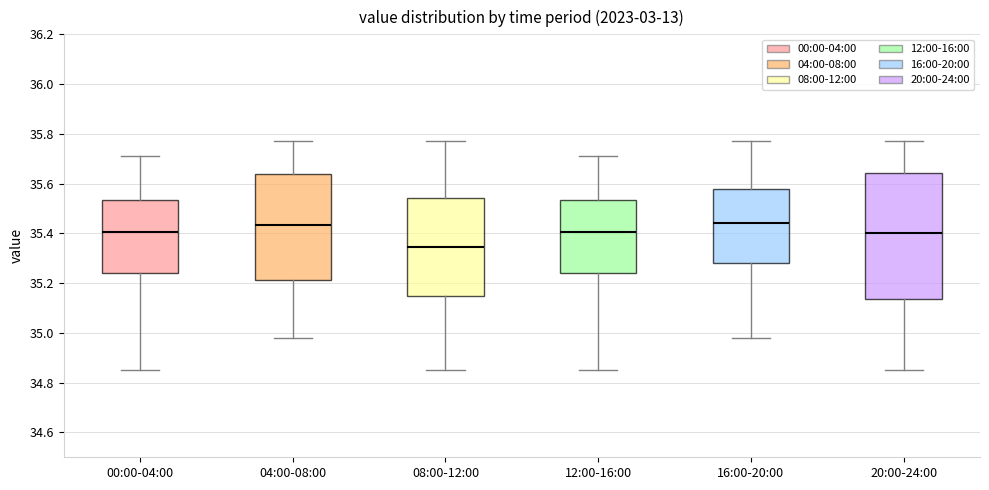

Reading left to right, read every box against the y-axis: the position of its median line, the range the box covers, and the ends of its whiskers. The values are not printed on the chart, so give them approximately, as read against the axis.

00:00-04:00: median 35.40, box 35.24 to 35.54, whiskers 34.86 to 35.72
04:00-08:00: median 35.44, box 35.22 to 35.64, whiskers 34.98 to 35.78
08:00-12:00: median 35.34, box 35.14 to 35.54, whiskers 34.86 to 35.78
12:00-16:00: median 35.40, box 35.24 to 35.54, whiskers 34.86 to 35.72
16:00-20:00: median 35.44, box 35.28 to 35.58, whiskers 34.98 to 35.78
20:00-24:00: median 35.40, box 35.14 to 35.64, whiskers 34.86 to 35.78